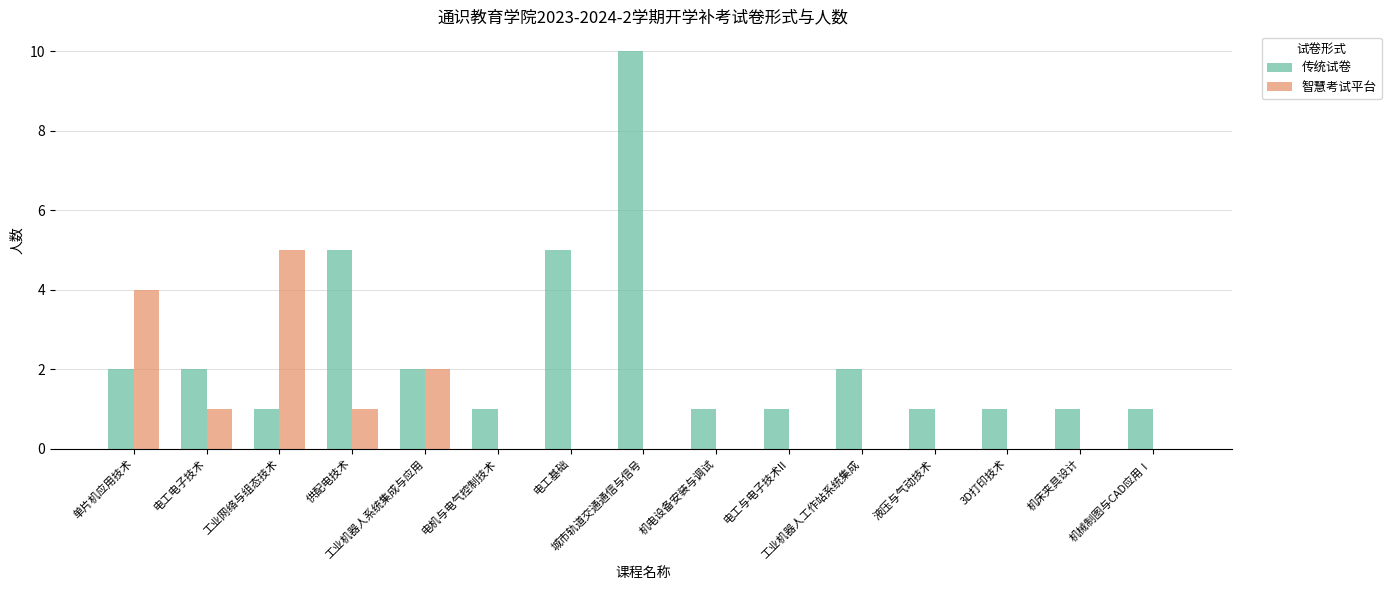

What is the maximum value shown in the chart?

10